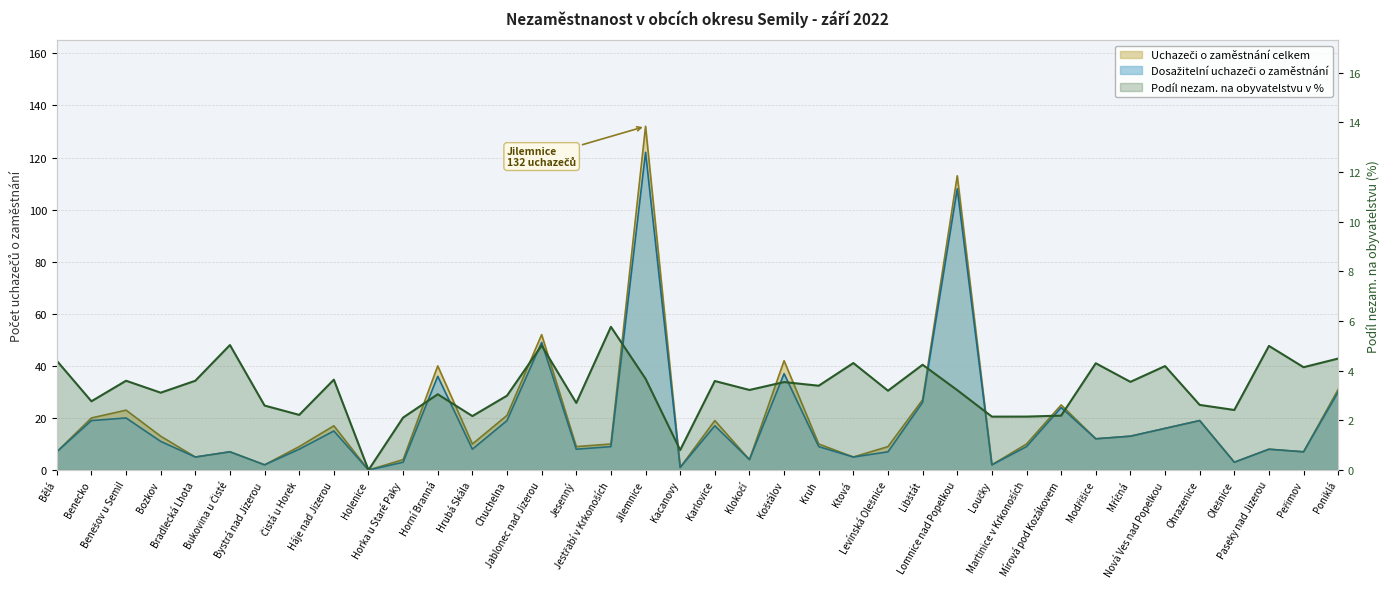

What is the value of the Dosažitelní uchazeči o zaměstnání point at the 14th from the left?

19.0